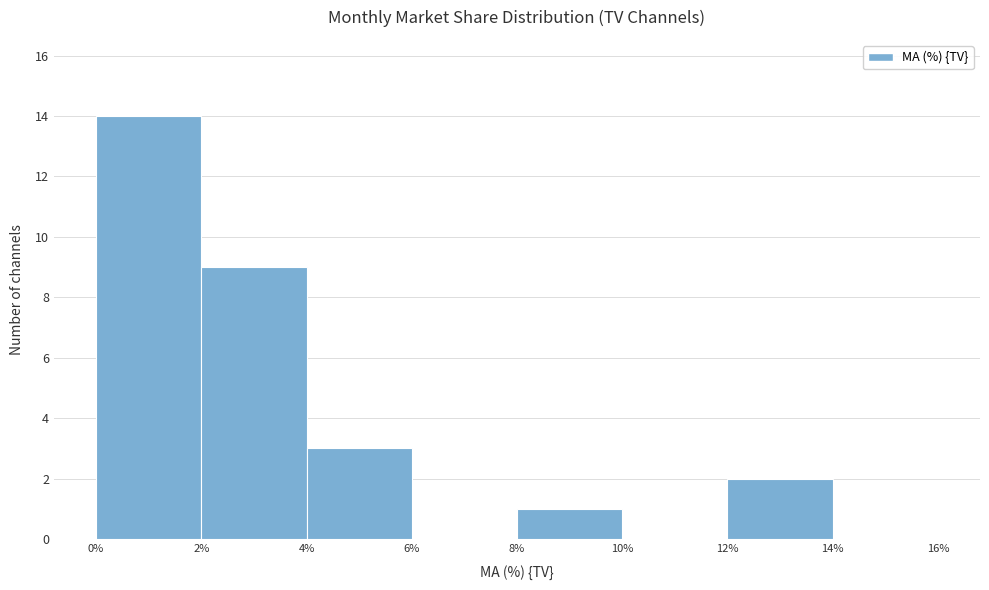

Reading left to right, list every bar in this chart as the range it spans on the x-axis followed by its height. The values are not printed on the chart, so give them approximately, as read against the axis.

0% to 2%: 14
2% to 4%: 9
4% to 6%: 3
6% to 8%: 0
8% to 10%: 1
10% to 12%: 0
12% to 14%: 2
14% to 16%: 0